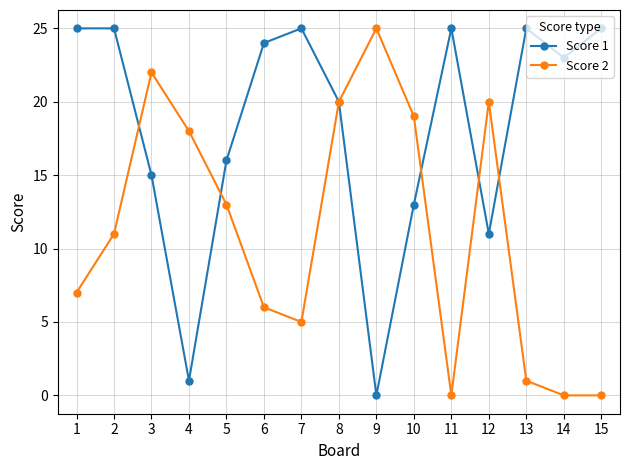

The value of Score 1 at 8 is 20. True or false?

True